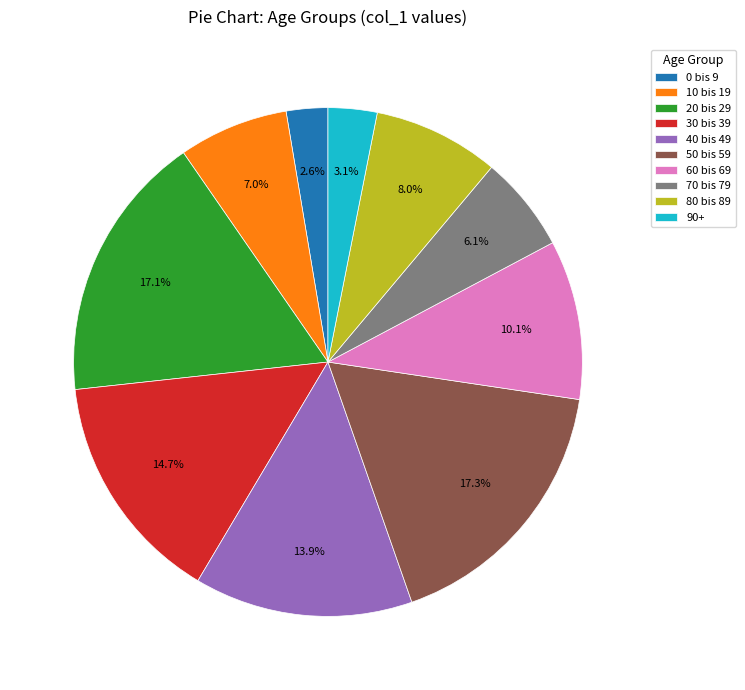

Count the number of slices in the pie.

10